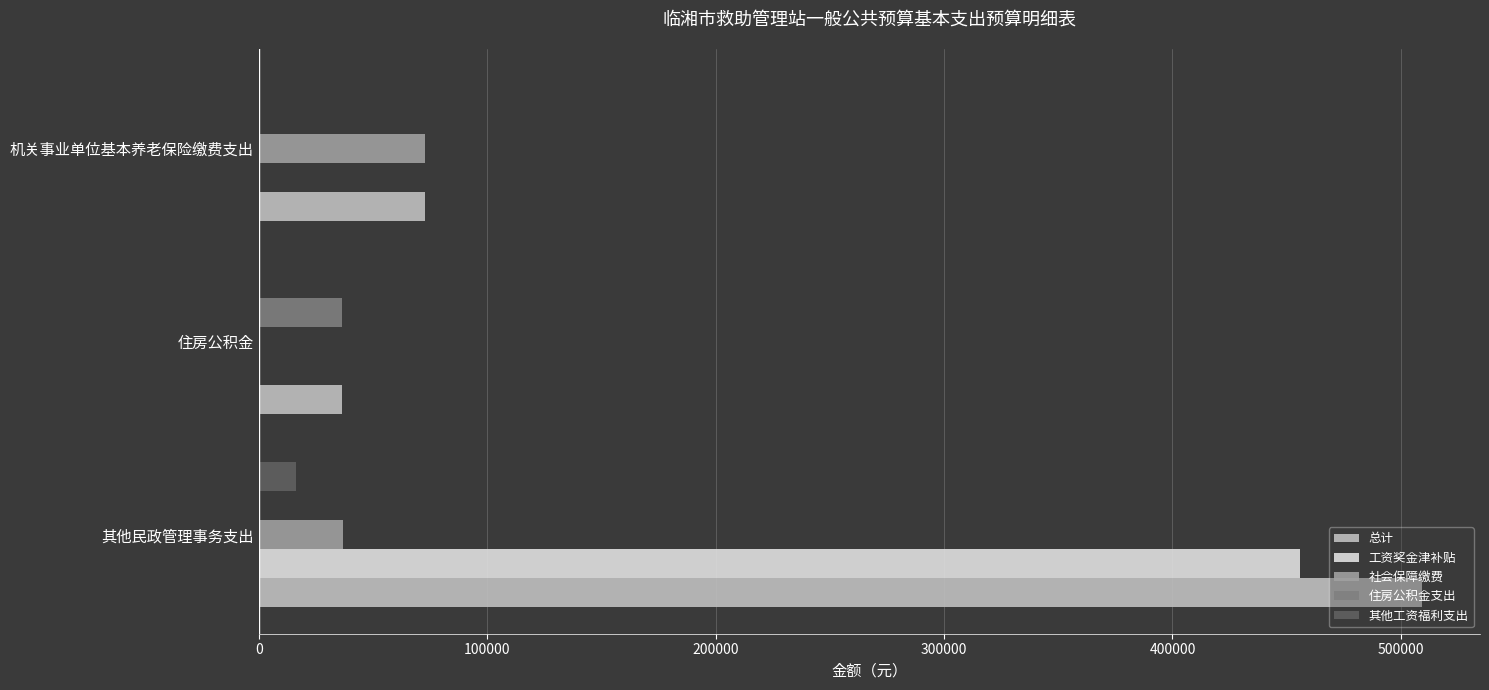

How many series are shown in this chart?

5